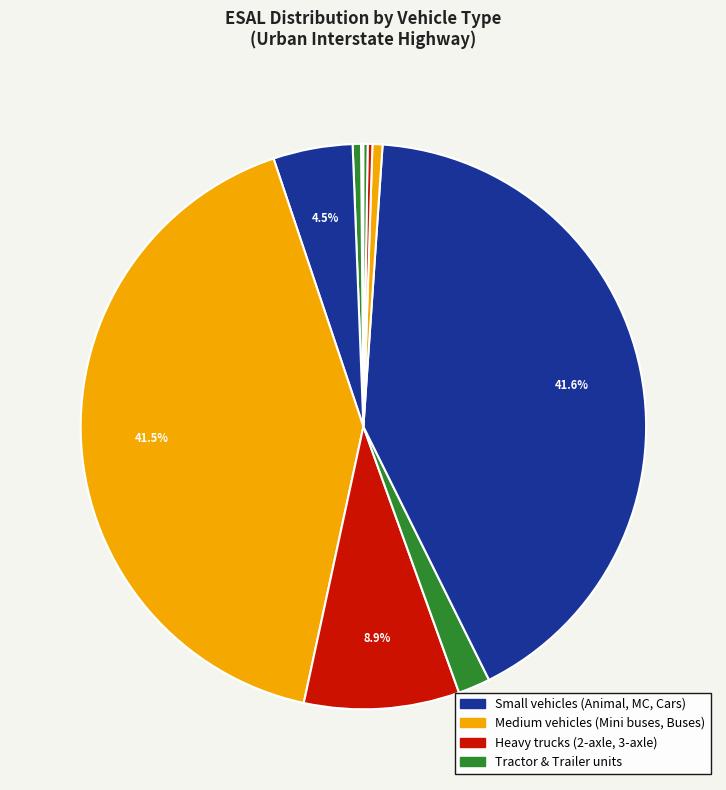

Does any single category account for the majority?

No